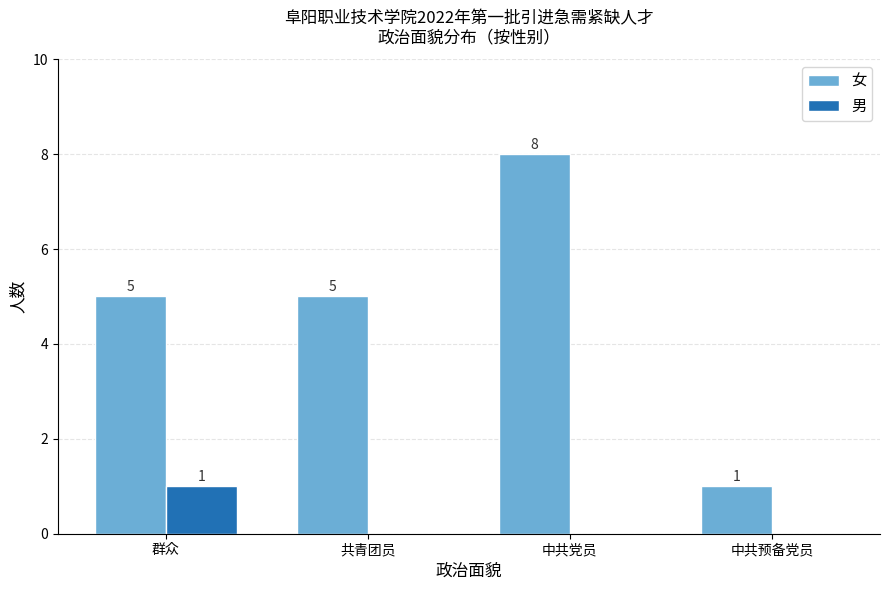

Reading left to right, what are all the values shown in this chart?

女: 5	5	8	1
男: 1	0	0	0